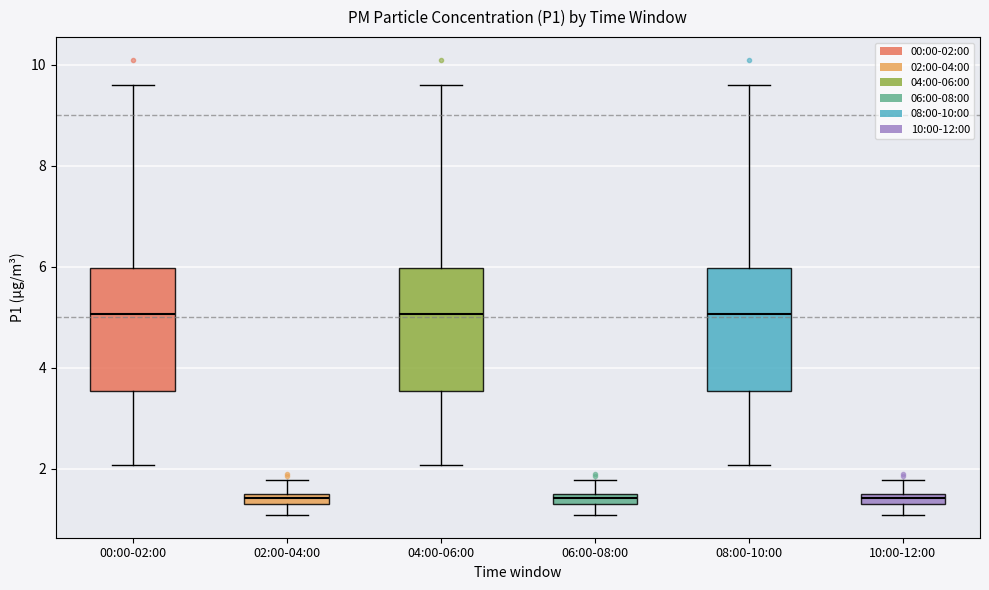

Where is the upper edge of the box for 02:00-04:00 on the y-axis? The values are not printed on the chart, so give them approximately, as read against the axis.

1.6